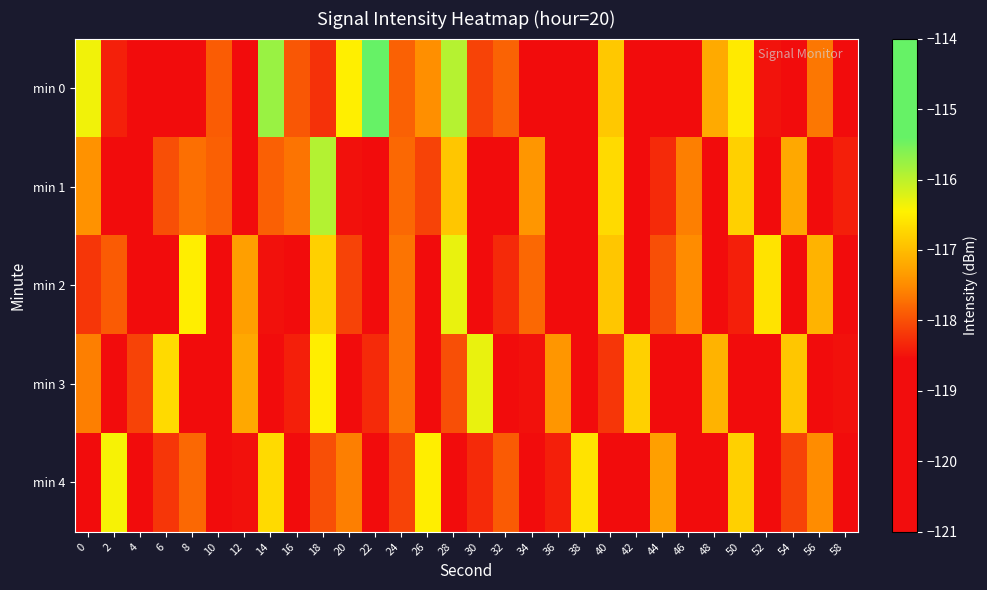

Rank the series at 34 from highest to lowest value.

min 1, min 2, min 3, min 0, min 4